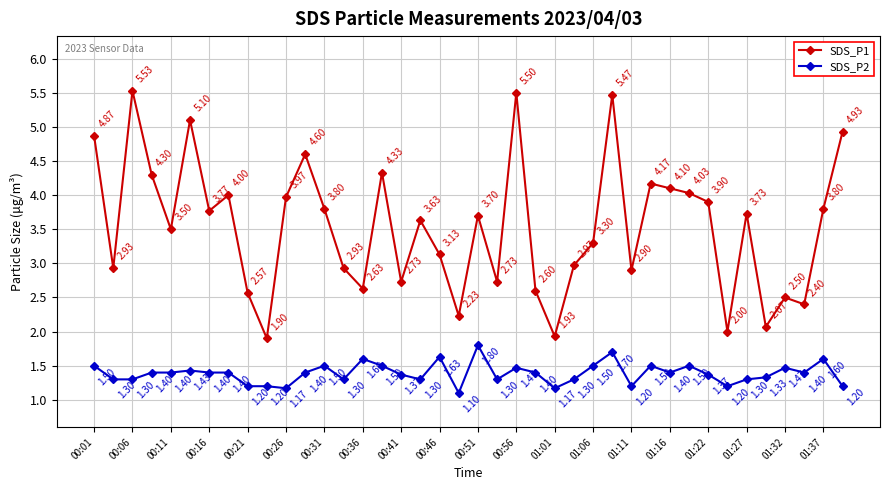

At how many categories does at least one series exceed 3?

24